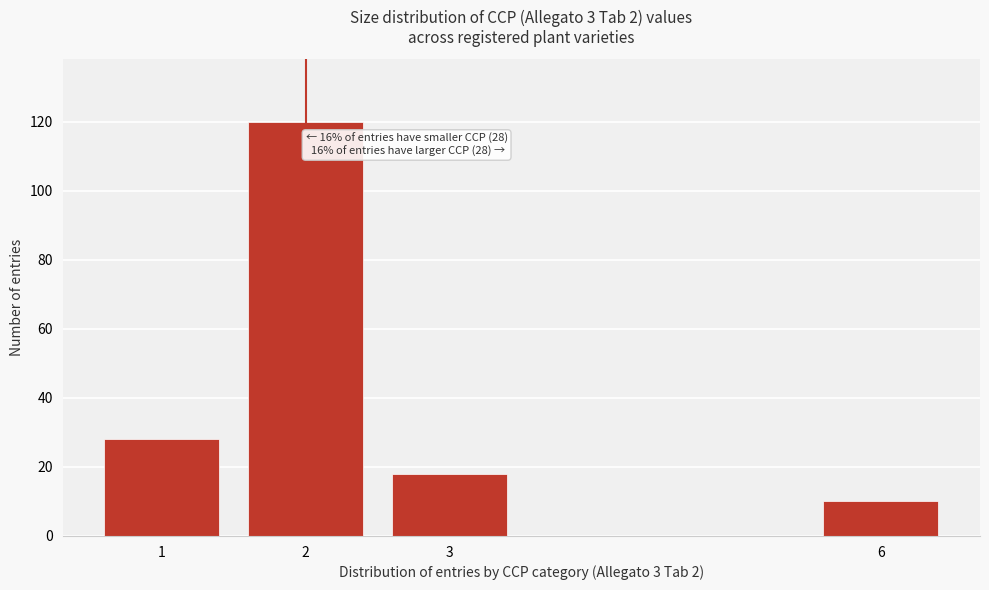

Reading right to left, list all the values displayed in this chart.

10	18	120	28